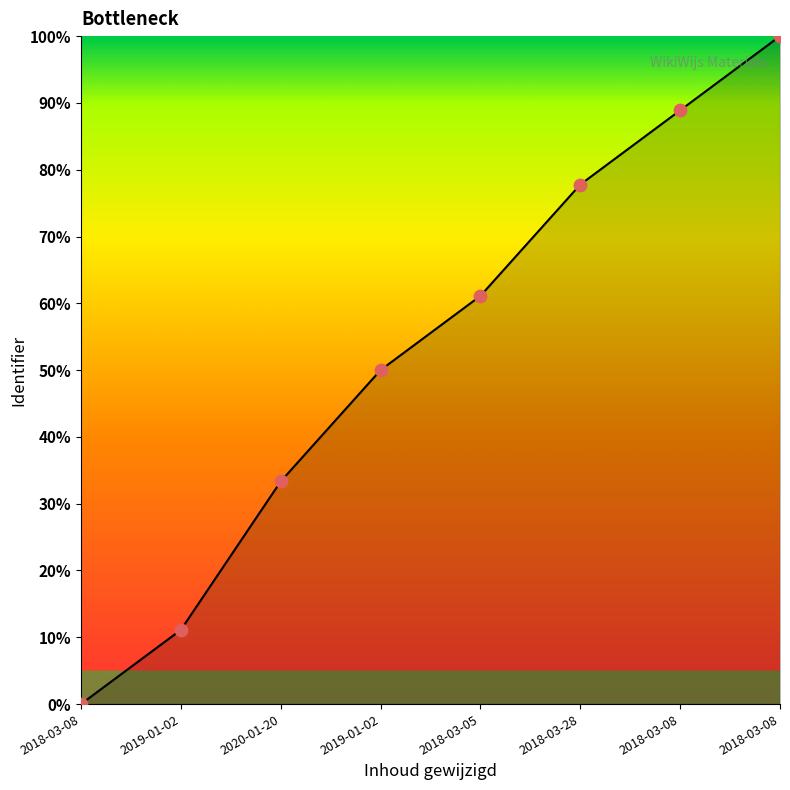

How many values are below 61?

4